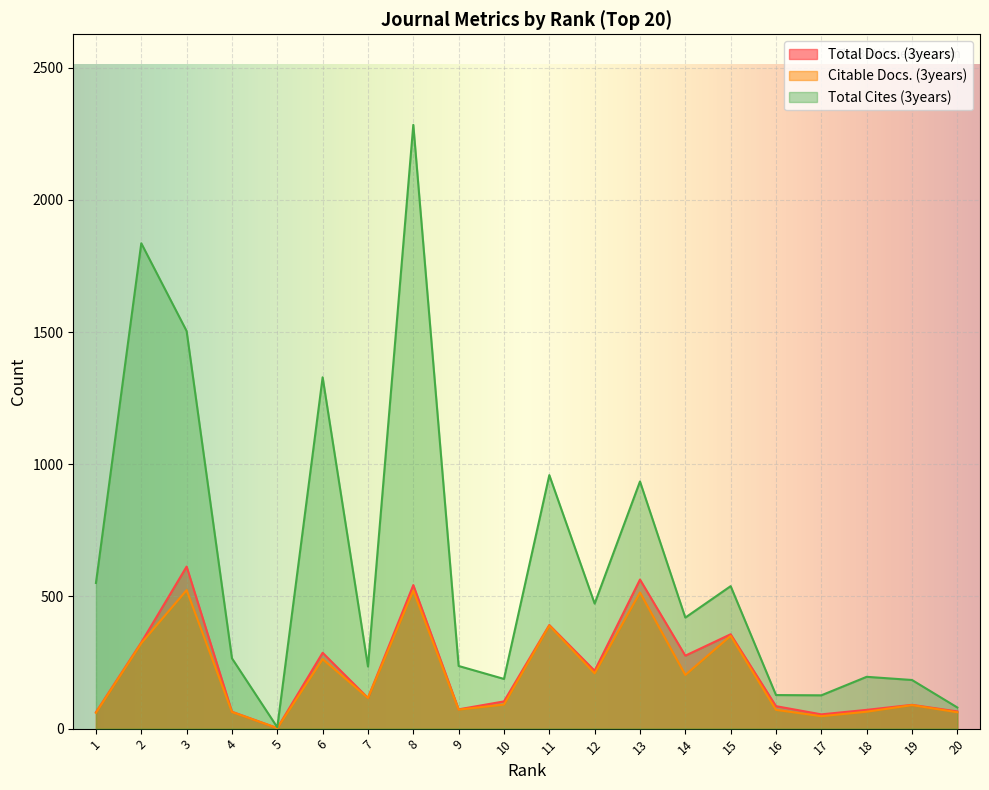

Which series has the largest total across all categories?

Total Cites (3years)